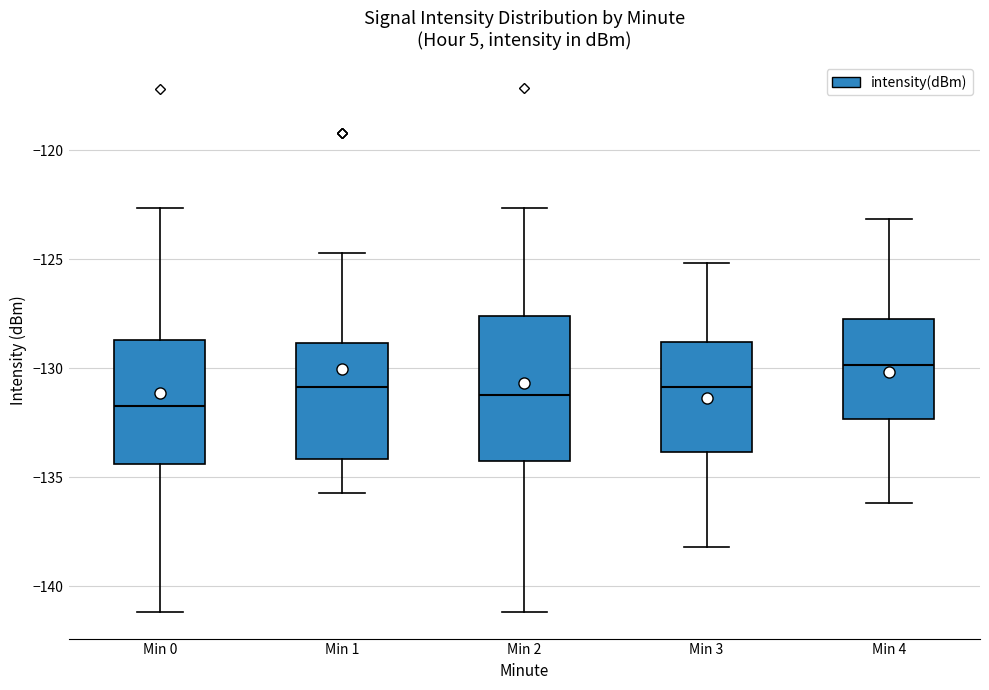

Comparing the boxes themselves (not the whiskers), which one is the tallest?

Min 2